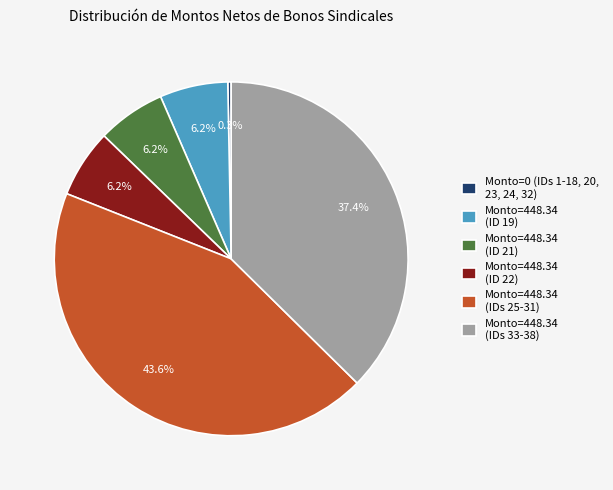

Does any single category account for the majority?

No